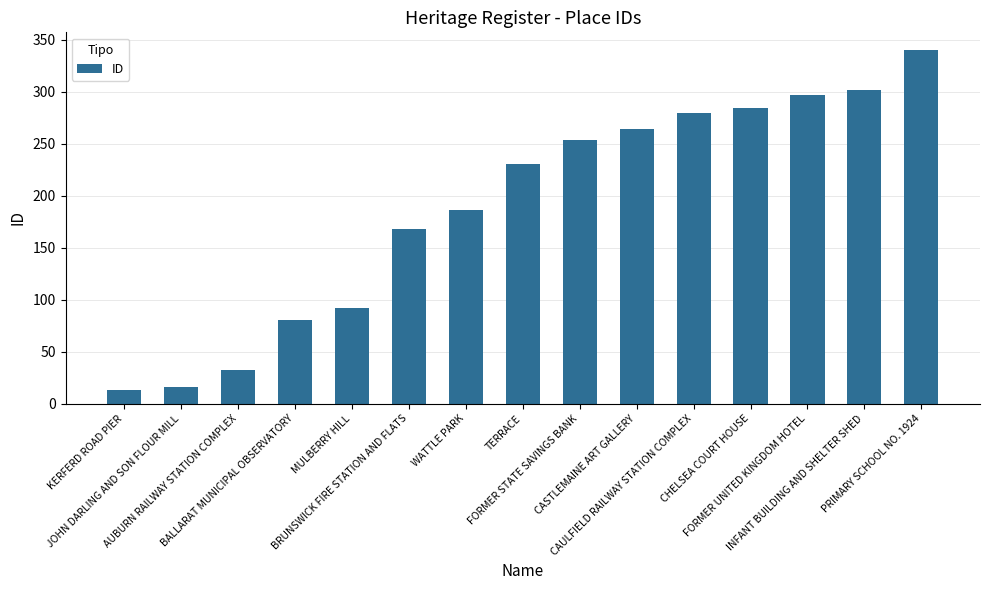

Which category has the highest value across all series?

PRIMARY SCHOOL NO. 1924